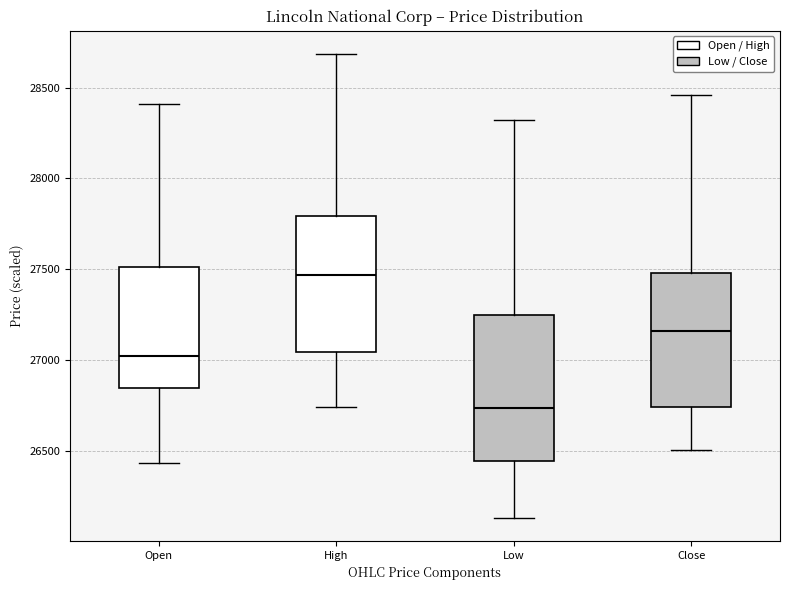

Reading left to right, read every box against the y-axis: the position of its median line, the range the box covers, and the ends of its whiskers. The values are not printed on the chart, so give them approximately, as read against the axis.

Open: median 27000, box 26850 to 27500, whiskers 26450 to 28400
High: median 27450, box 27050 to 27800, whiskers 26750 to 28700
Low: median 26750, box 26450 to 27250, whiskers 26150 to 28300
Close: median 27150, box 26750 to 27500, whiskers 26500 to 28450